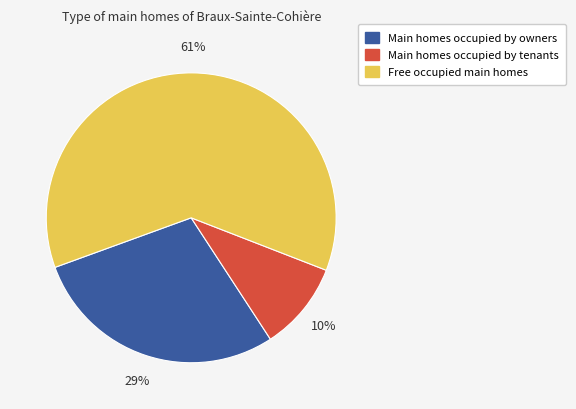

What percentage is the Main homes occupied by tenants slice, to the nearest percent?

10%